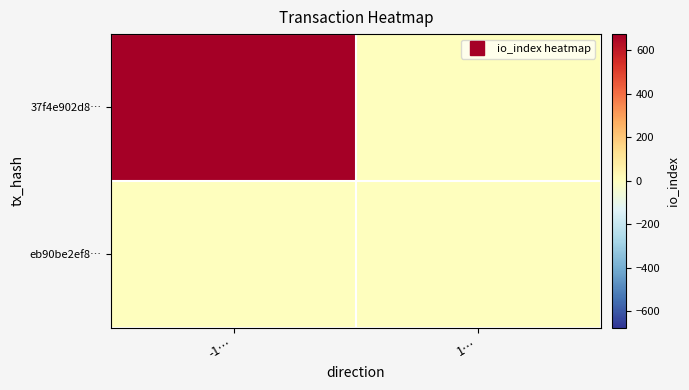

Reading left to right, extract all data points from this chart.

37f4e902d8…: -1…=674	1…=0
eb90be2ef8…: -1…=0	1…=1